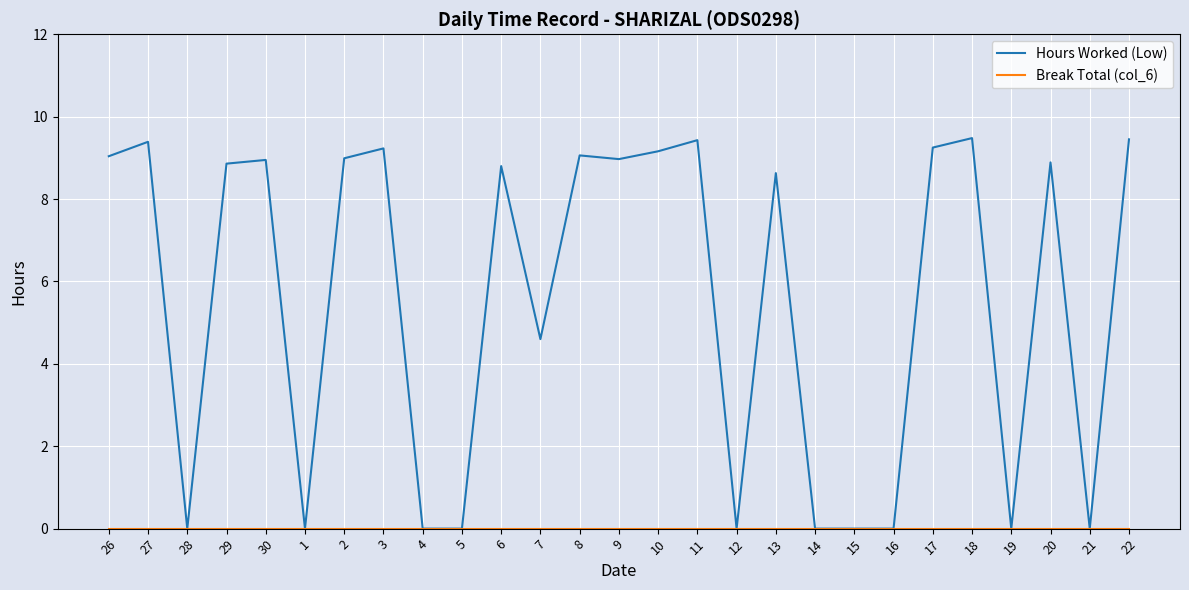

At which label is Hours Worked (Low) closest to 4?

7